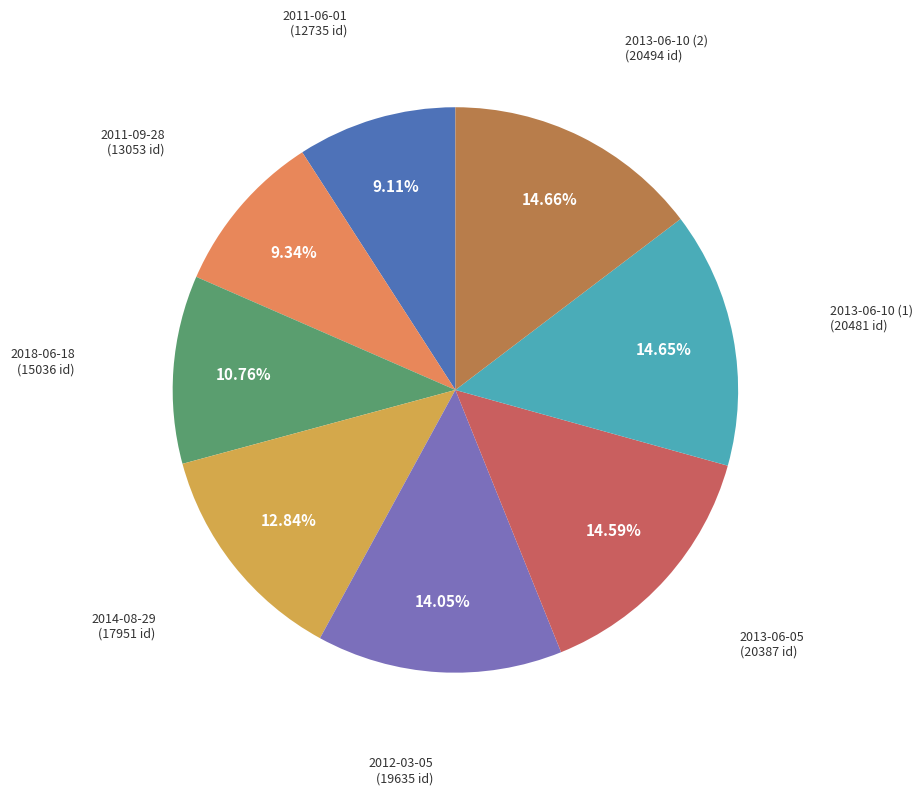

Count the number of slices in the pie.

8